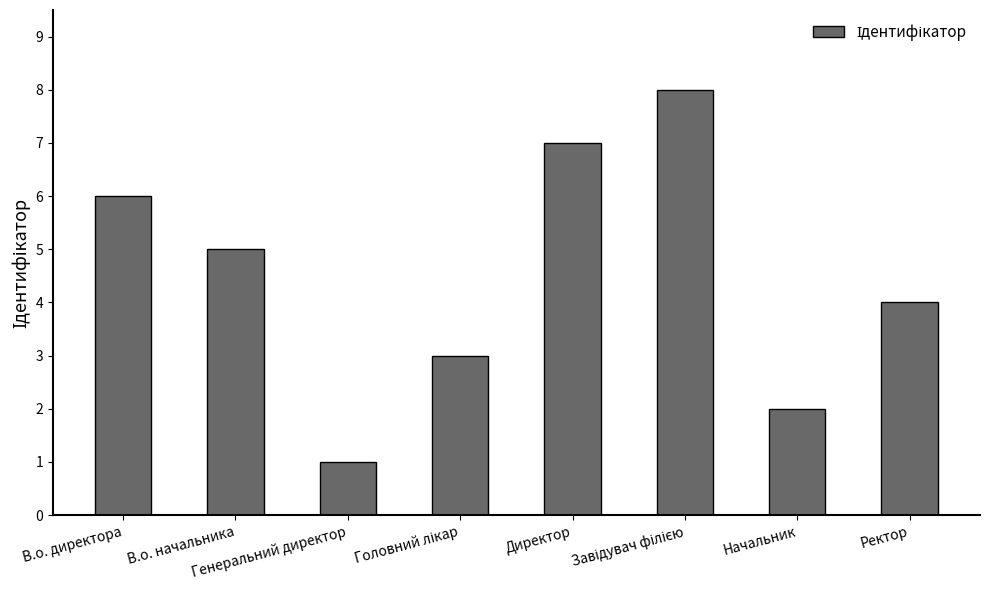

What is the difference between the maximum and second lowest values?

6